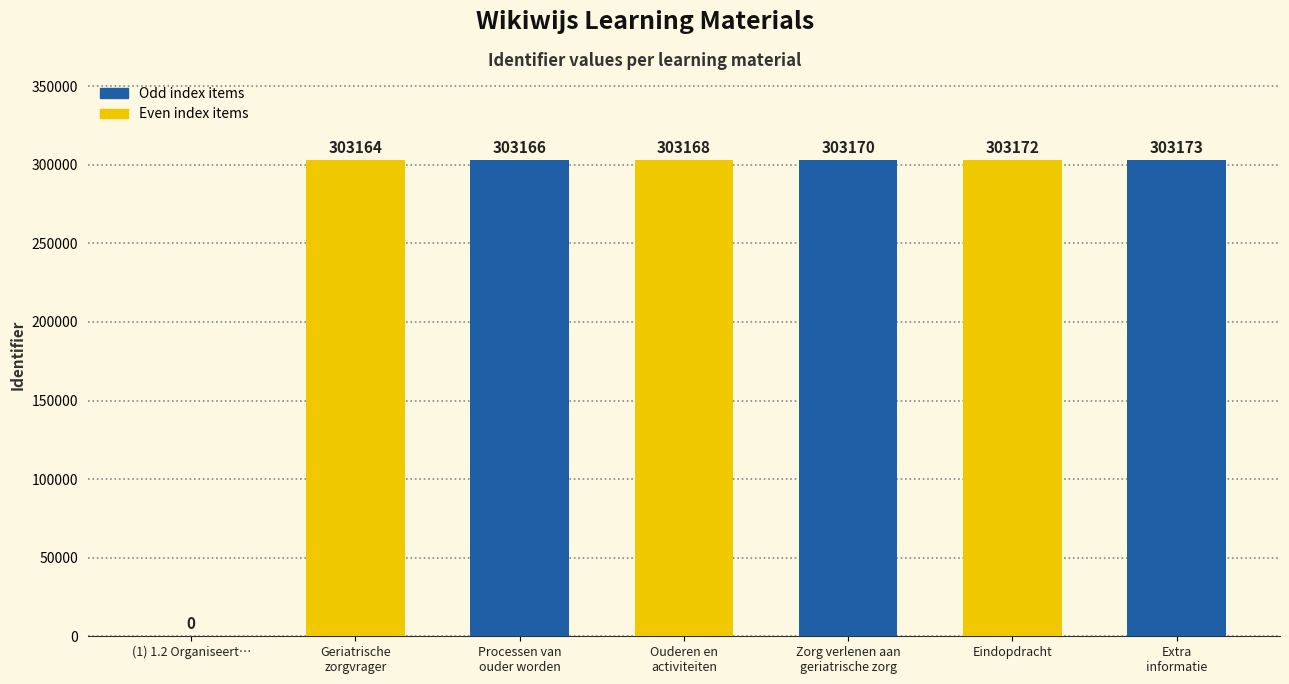

Where is the data nearest to the value 151586?

Geriatrische
zorgvrager